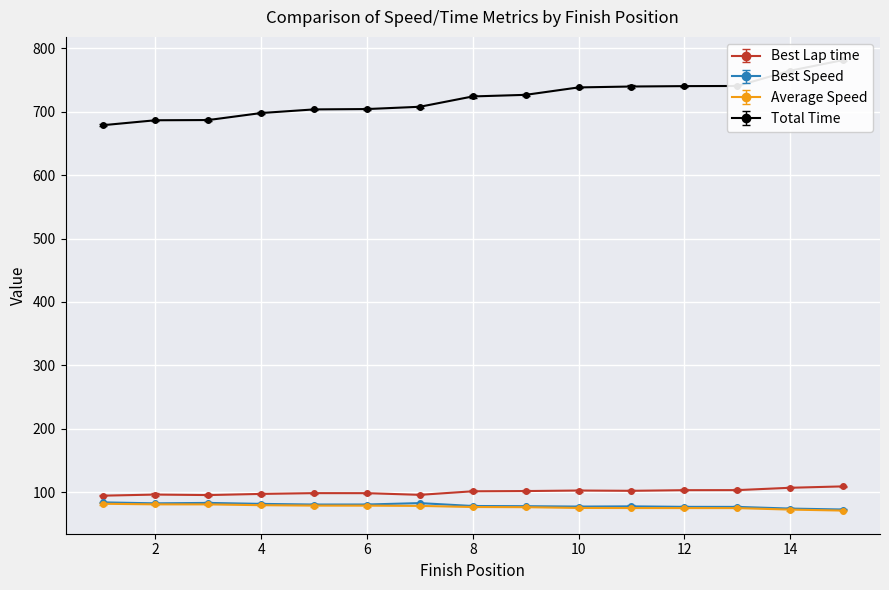

Read the Total Time value at 8.

724.3